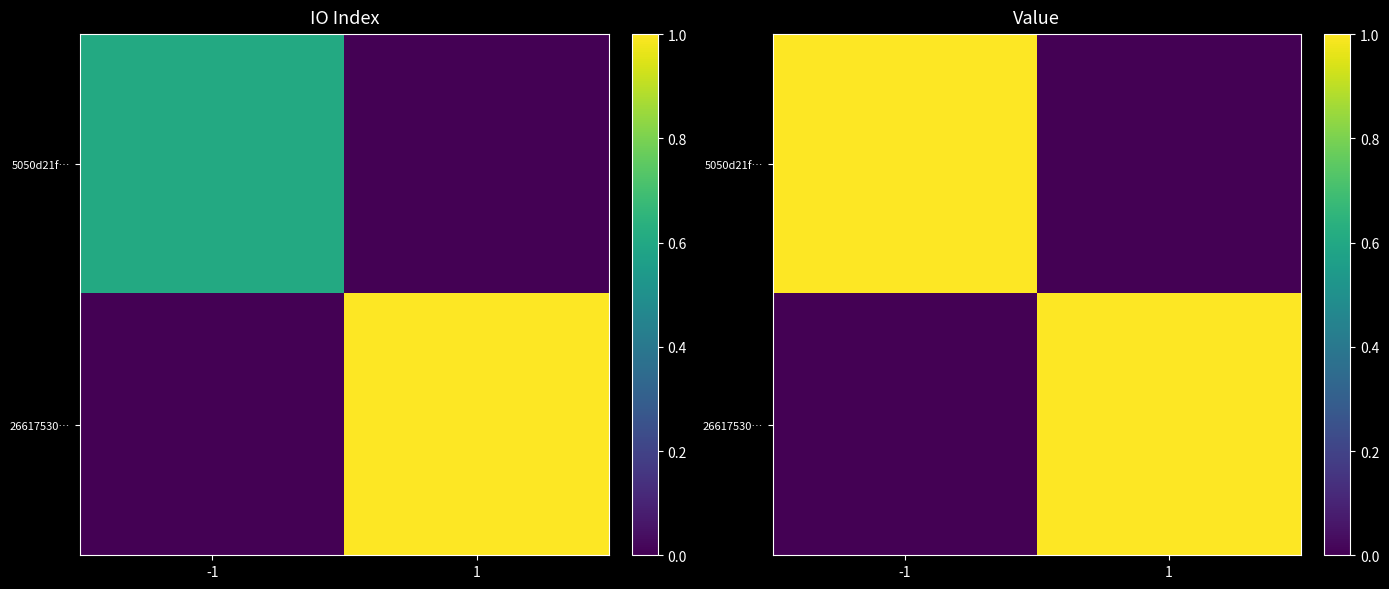

Which category has the highest value in the 5050d21f… series?

-1